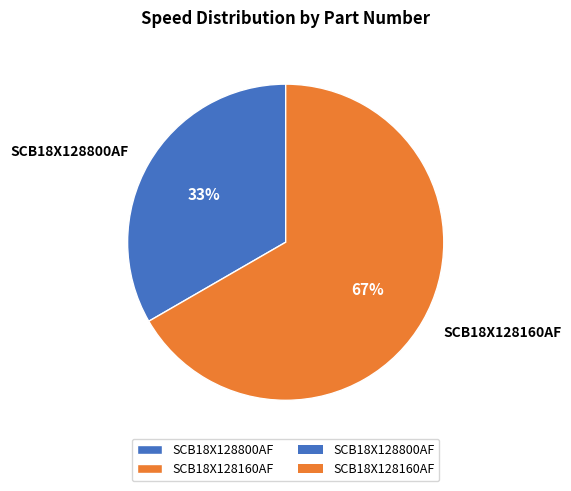

Does SCB18X128160AF represent more than half of the total?

Yes